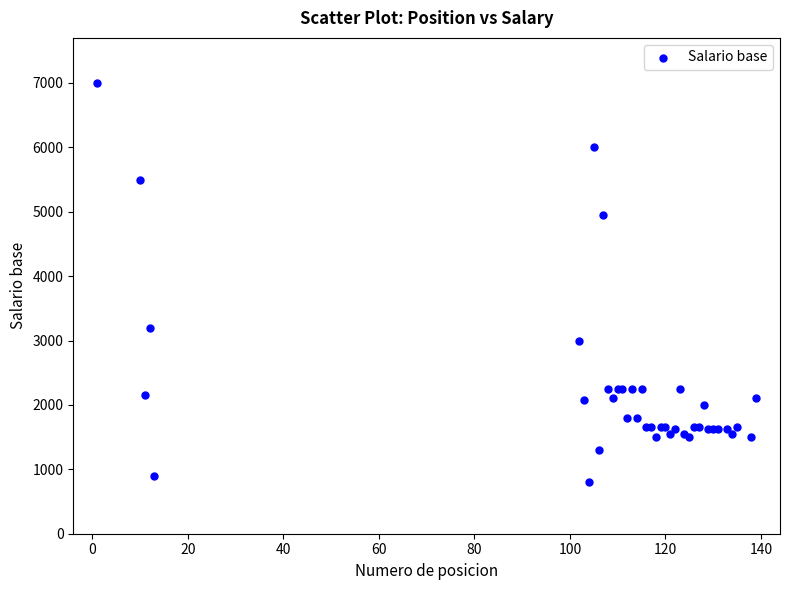

What Y value in the scatter plot is closest to 3900?

3200.0